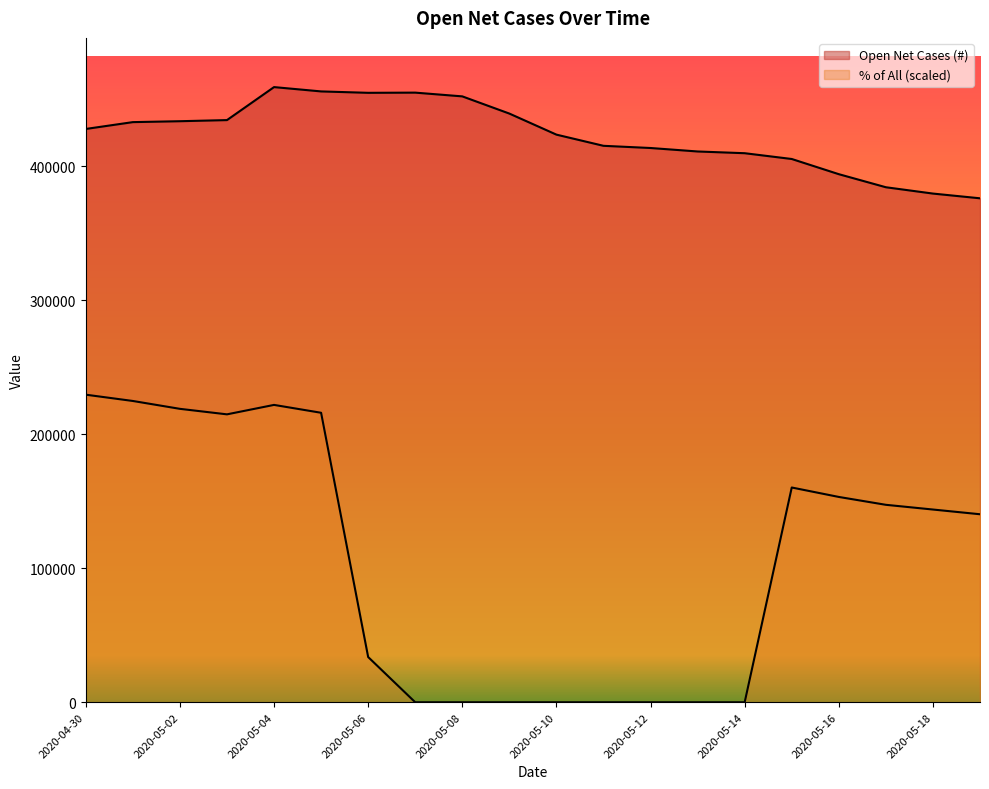

What is the difference between the second highest and second lowest values in the % of All (x100k) series?

224785.7